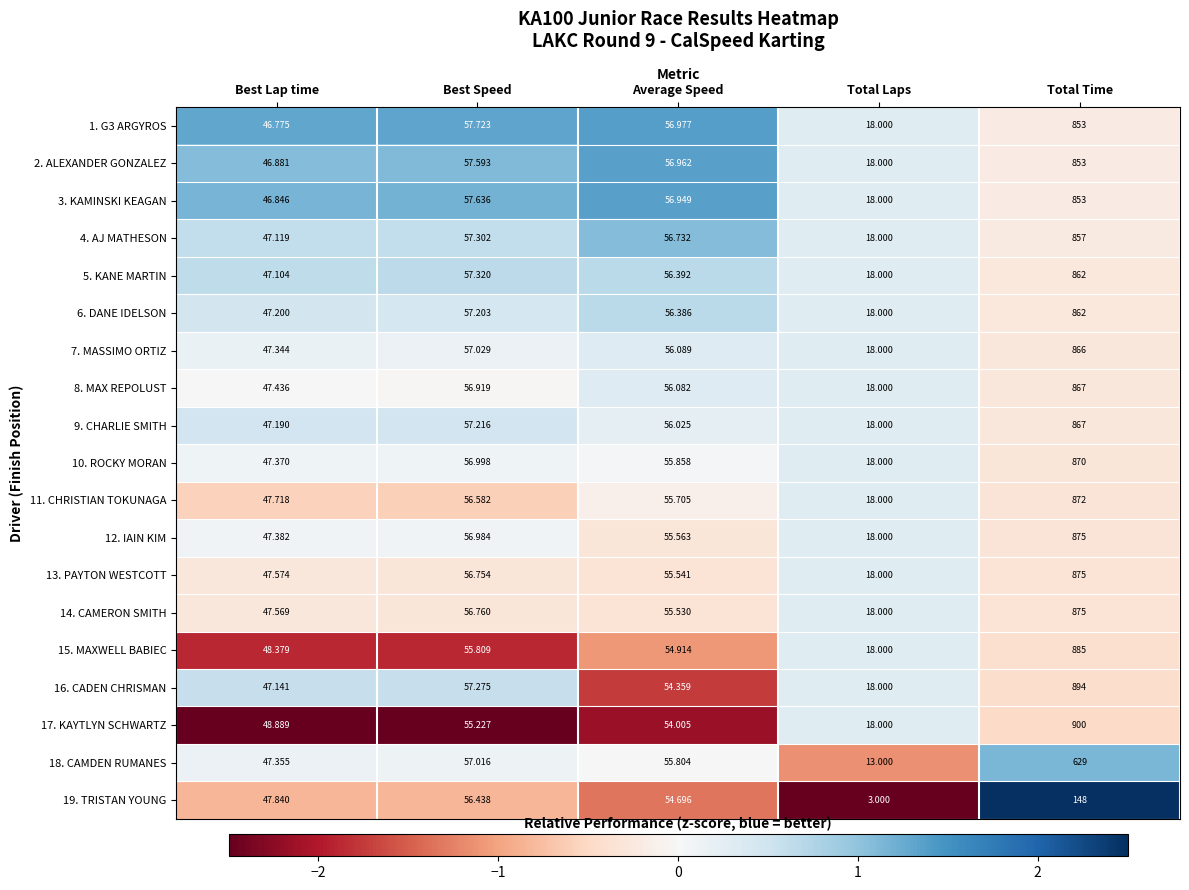

Count the number of data series in this chart.

19